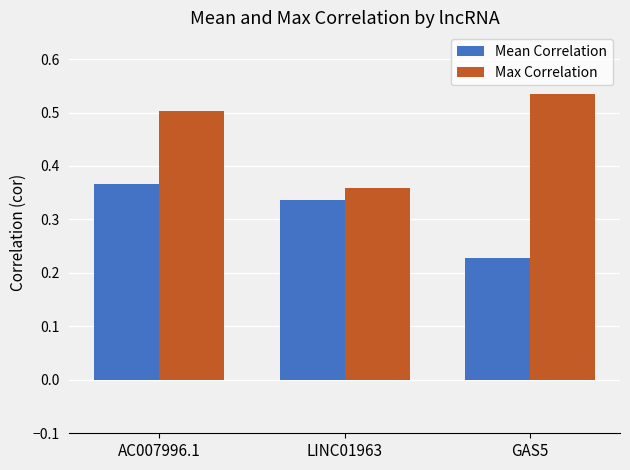

Between AC007996.1 and LINC01963, which series saw the biggest shift?

Max Correlation